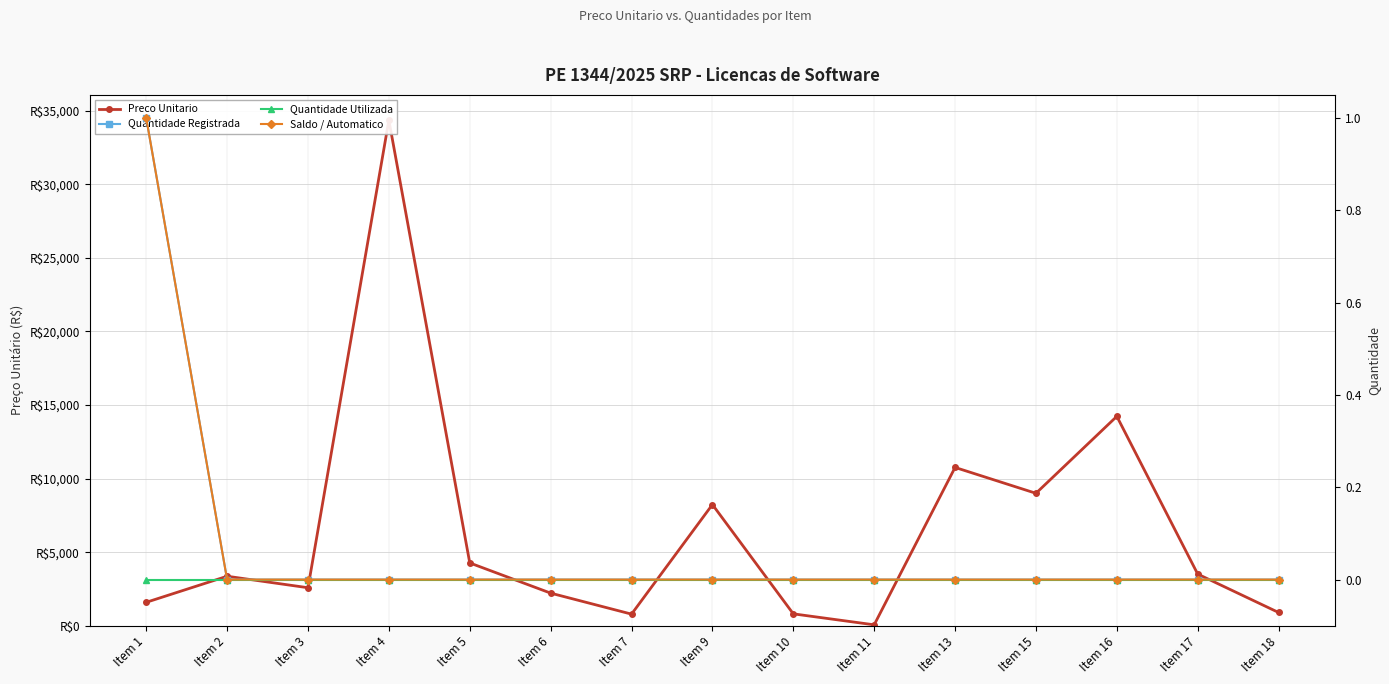

Does the chart have visible grid lines?

Yes